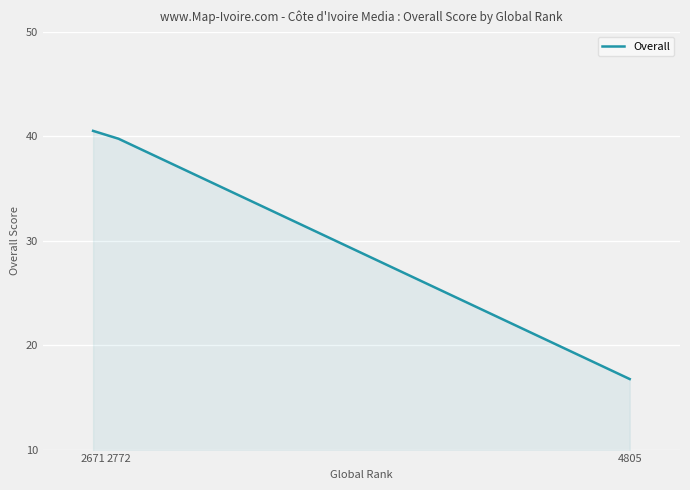

Which label corresponds to the smallest value in the chart?

4805